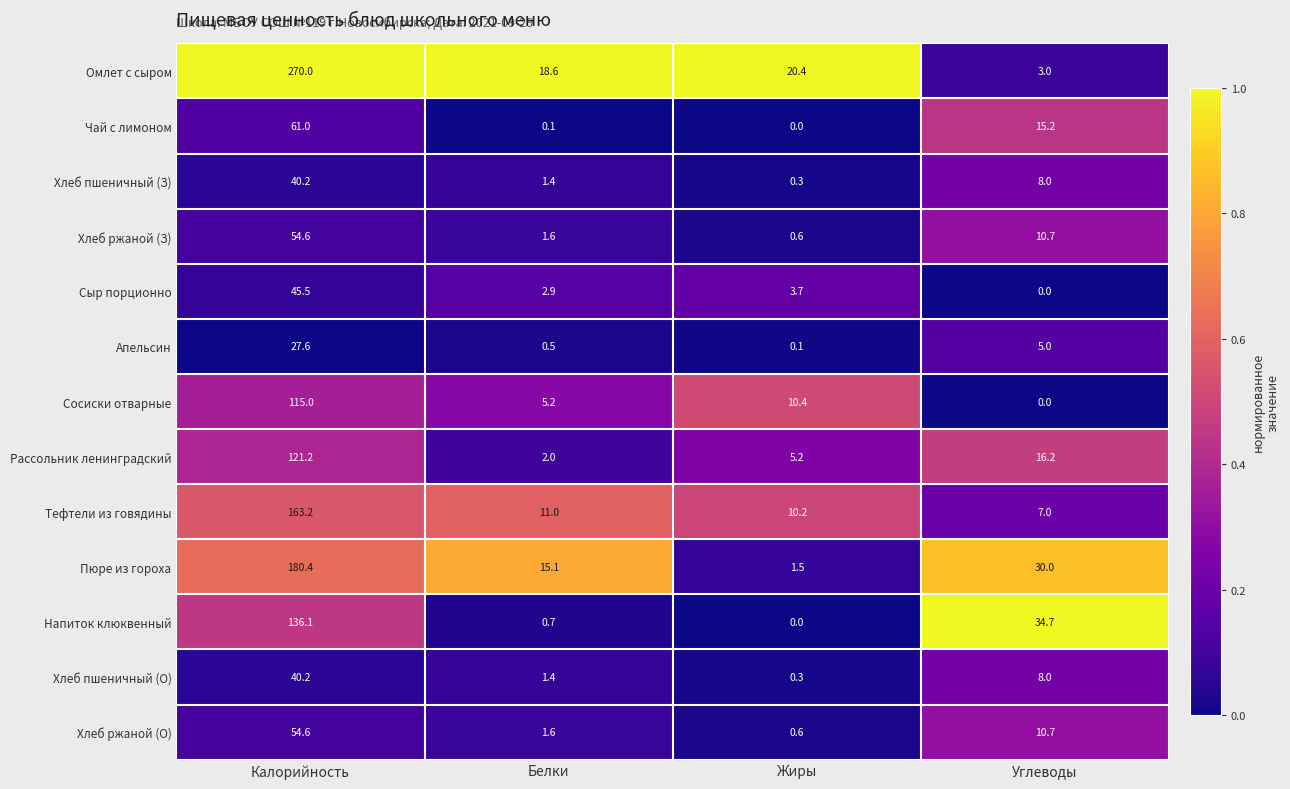

The Тефтели из говядины series shows 16.8 at Белки. True or false?

False